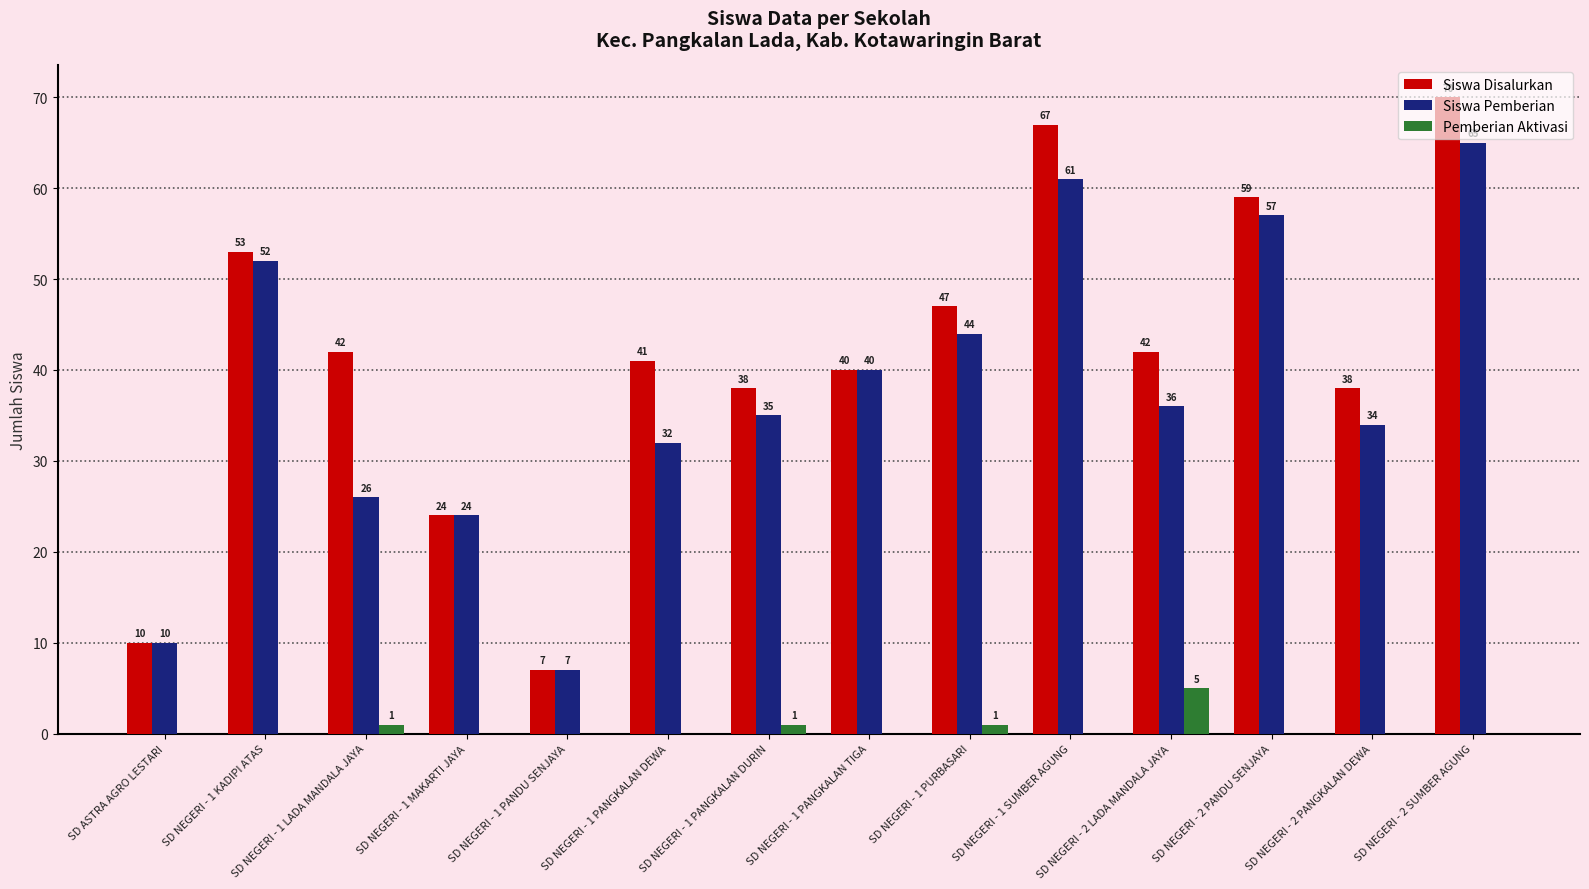

Does the chart contain stacked bars?

No